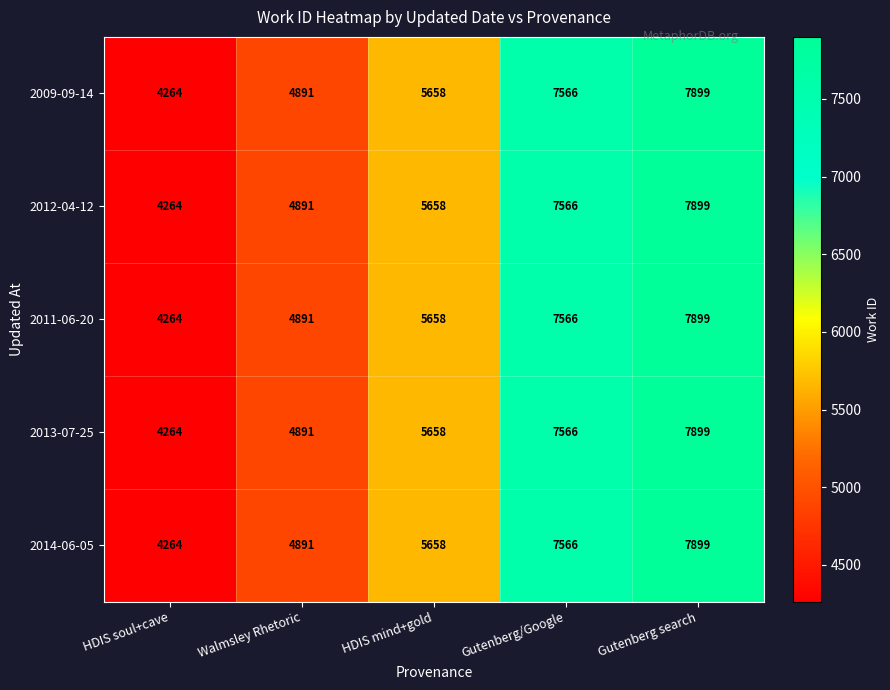

What is the difference between the 2009-09-14 values at Gutenberg search and HDIS mind+gold?

2241